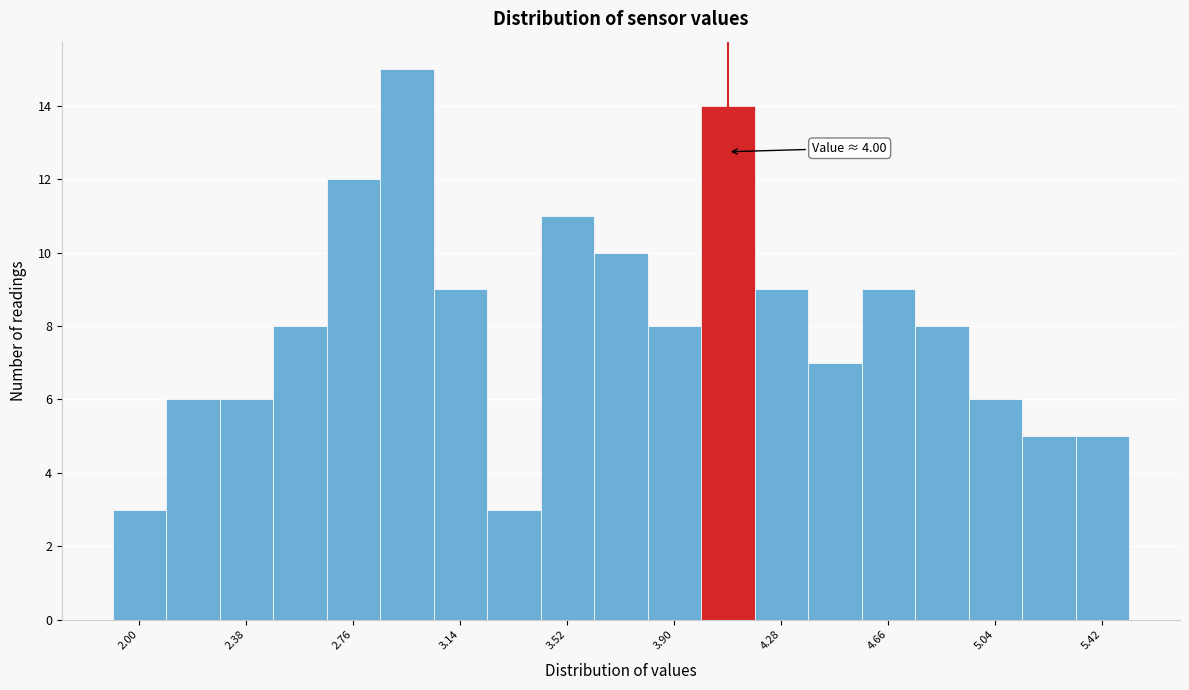

Around what value on the x-axis is the tallest bar? Give the approximate position of its centre, as read against the axis.

2.95